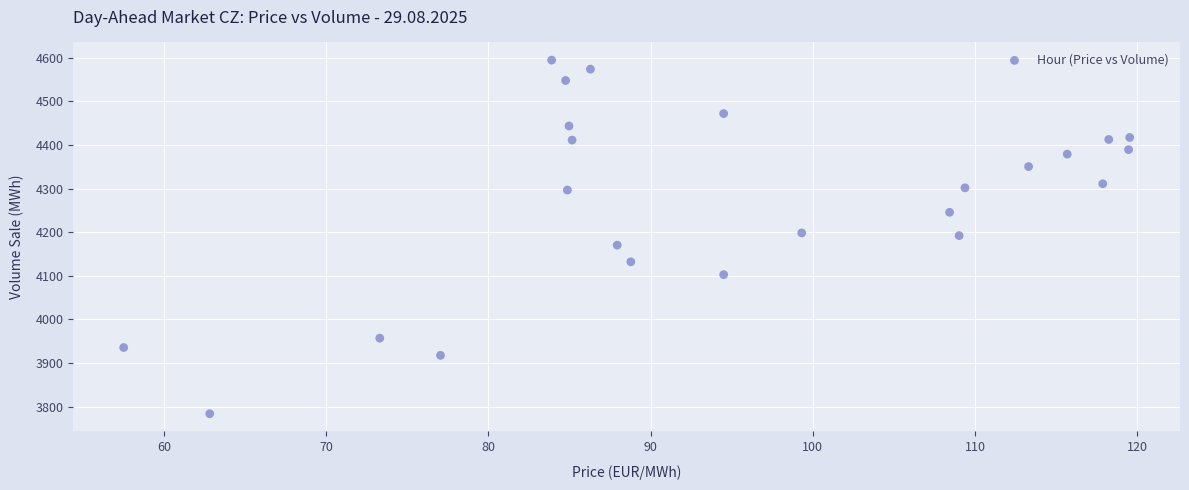

What is the range of Y values (max minus min)?

810.3